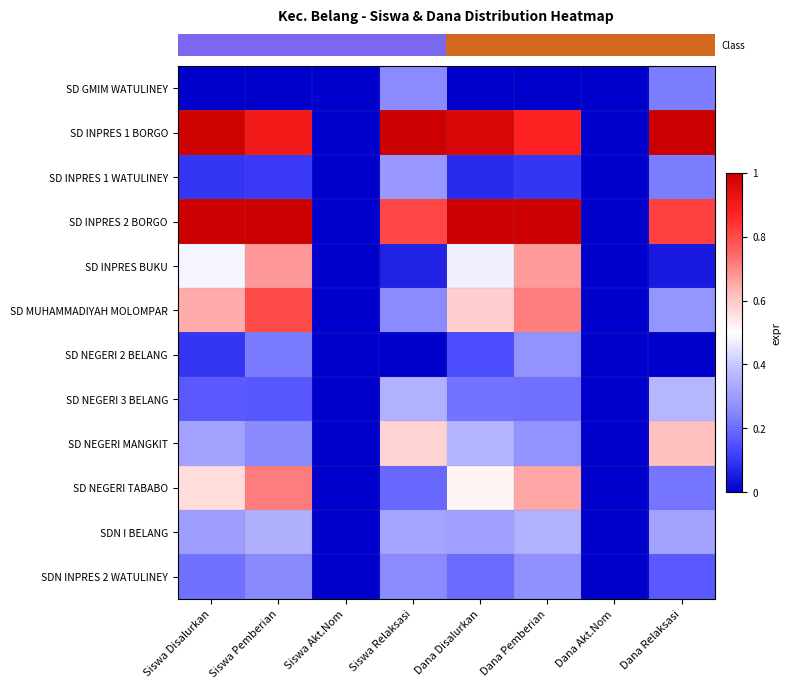

What is the greatest value displayed?

1.0